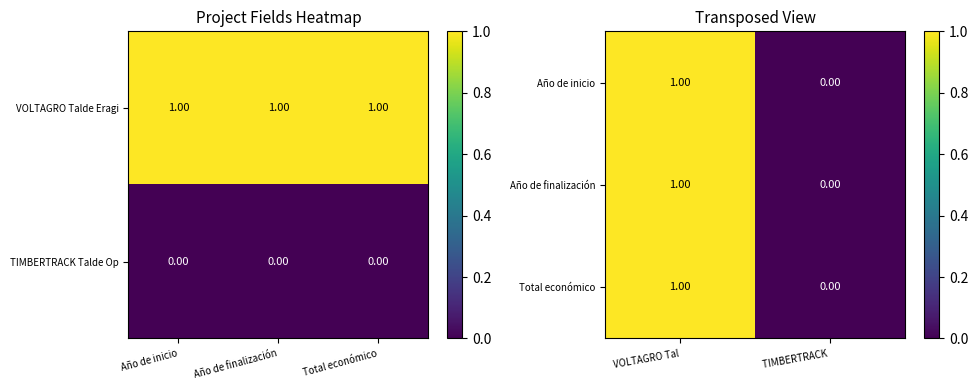

What is the sum of all VOLTAGRO Talde Eragi values?

3